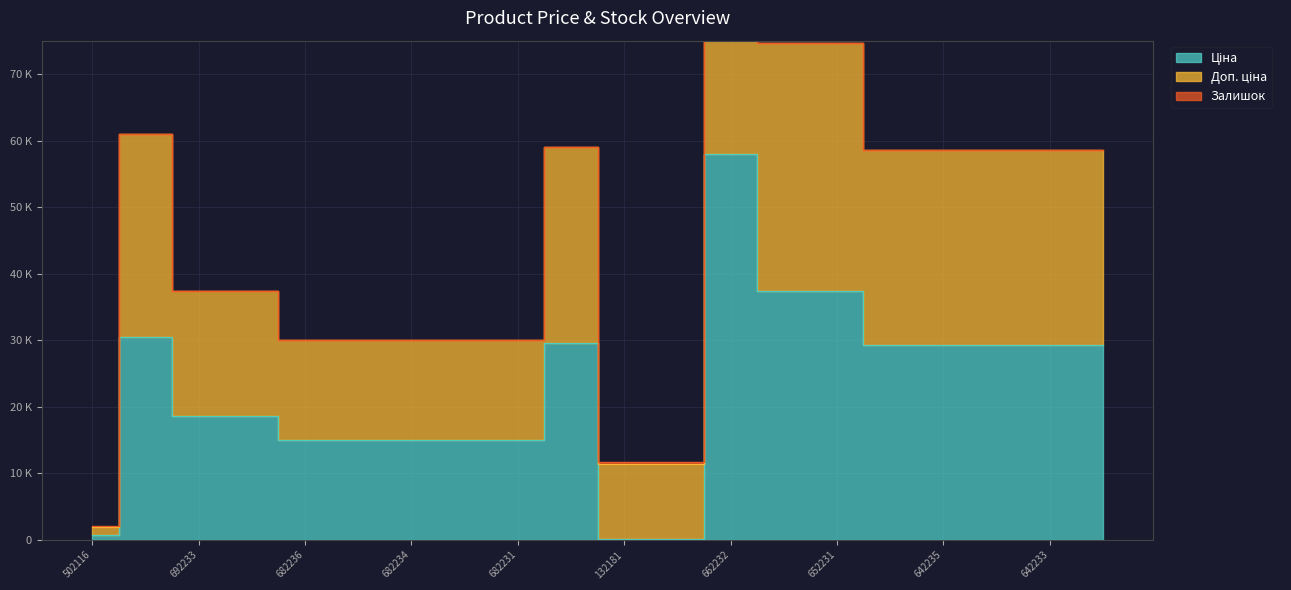

In Доп. ціна, how many points are lower than both neighbors (excluding endpoints)?

3